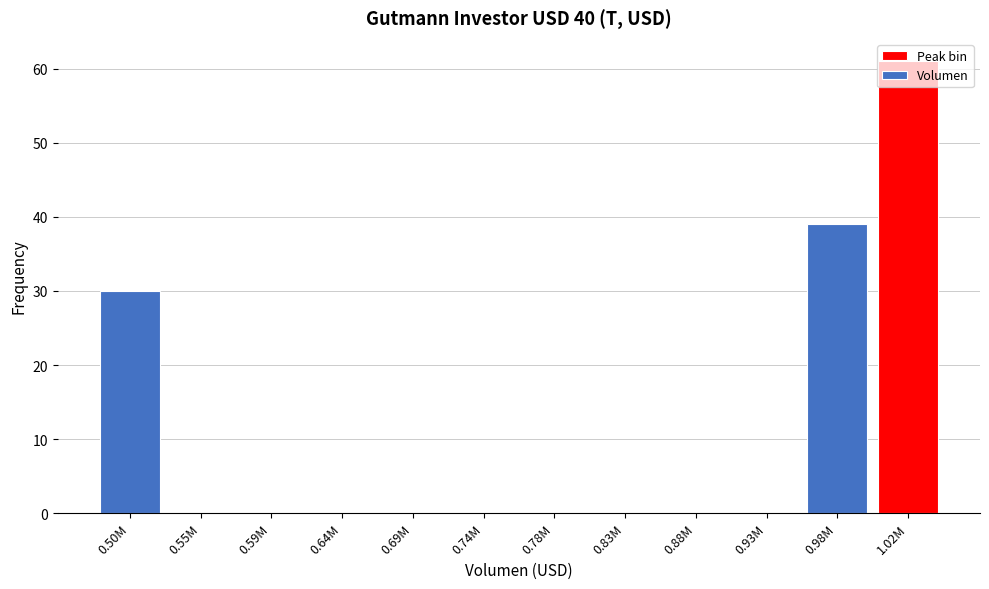

What is the change in value from 0.50M to 0.64M?

-30